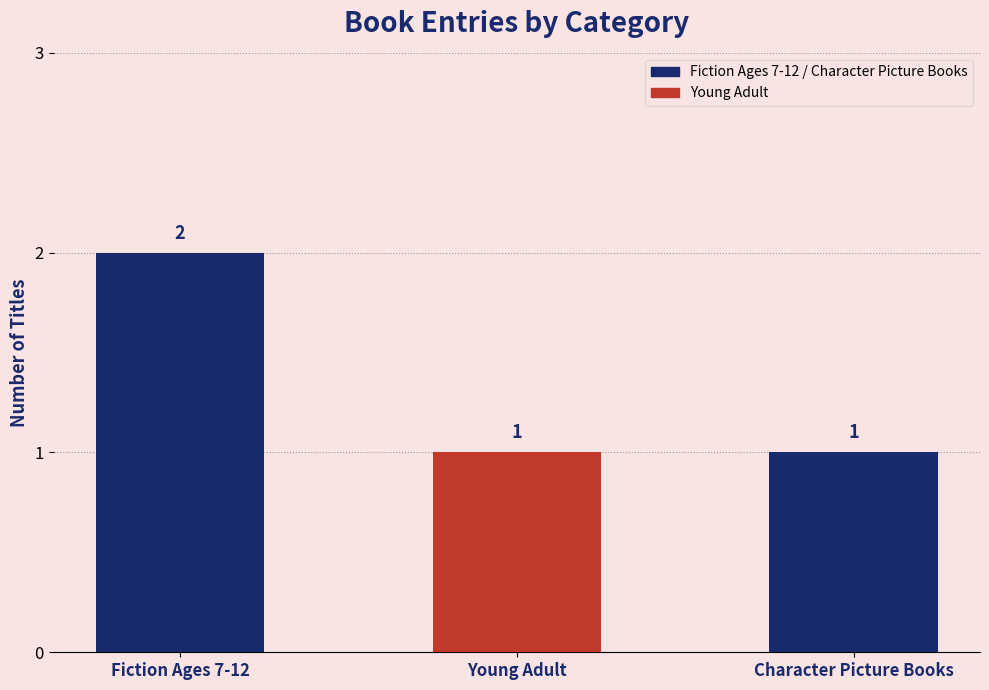

Are the bars horizontal?

No